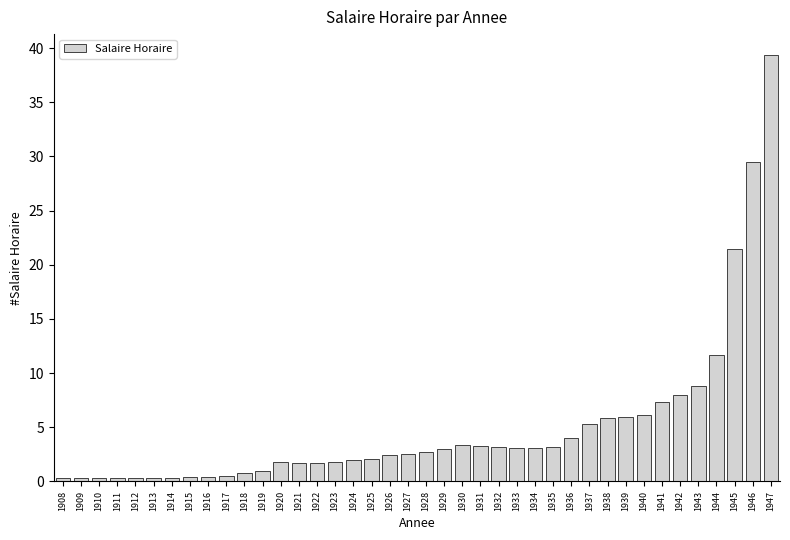

What is the smallest value displayed?

0.3